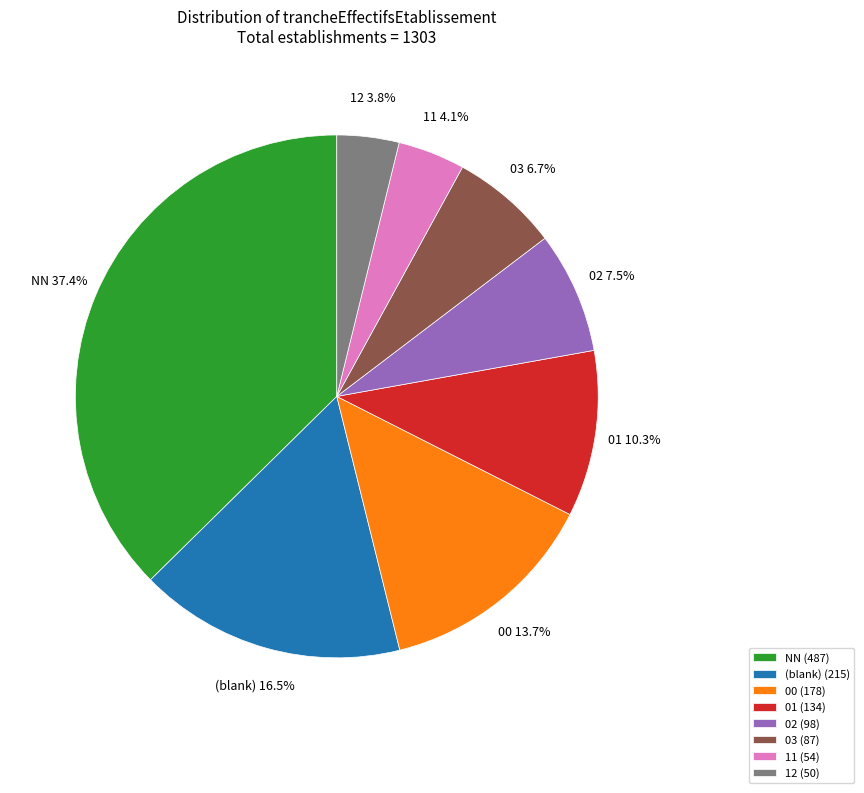

To the nearest percent, what percentage of the pie is 00?

14%